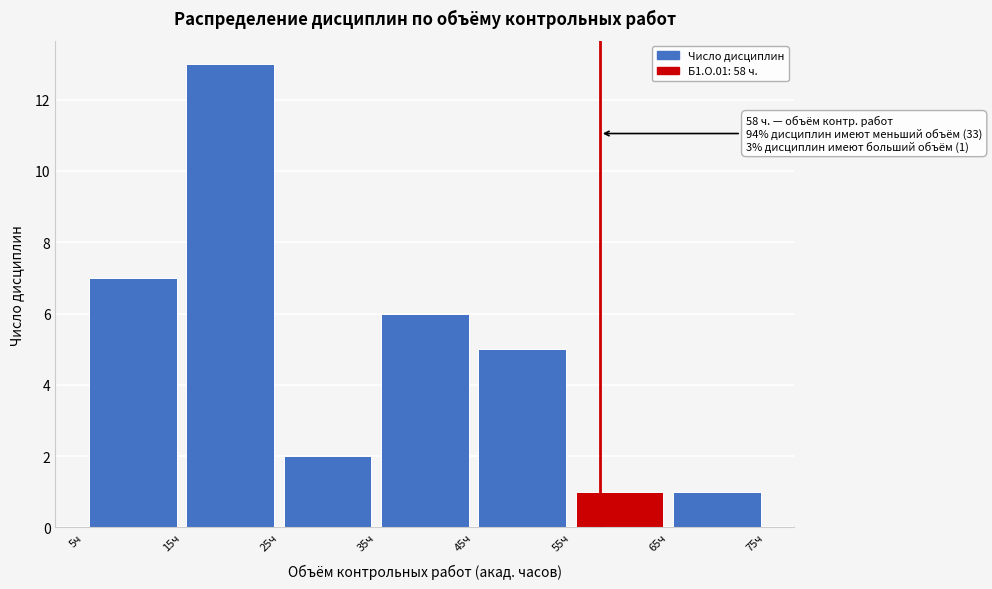

Which range on the x-axis has the tallest bar?

15 to 25